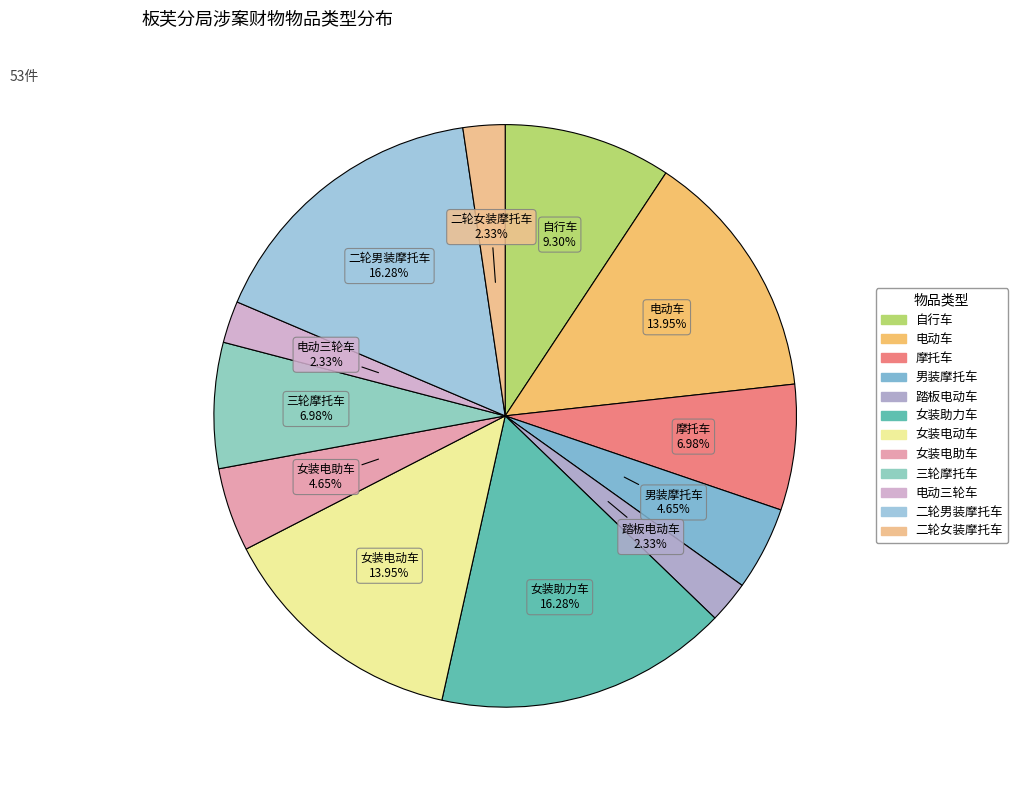

How many slices are in this pie chart?

12